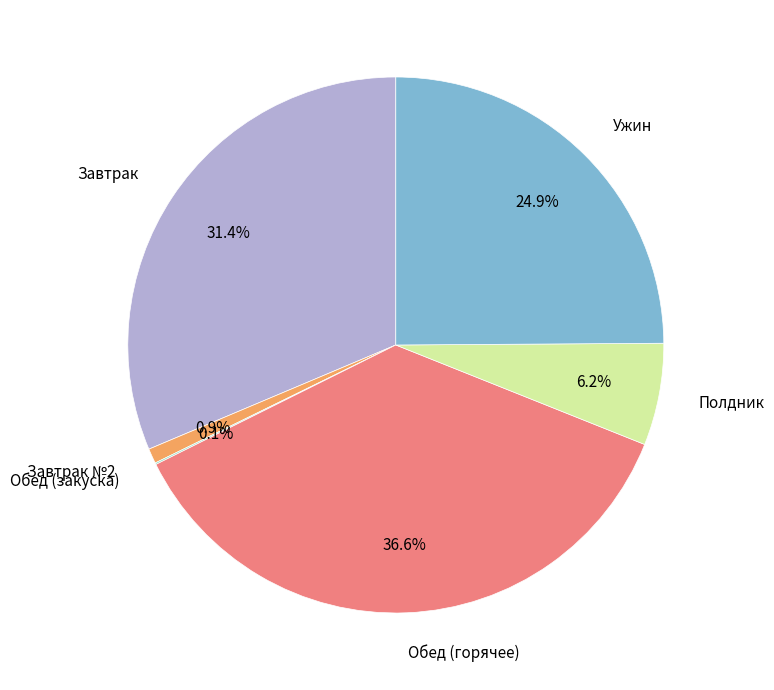

Does any single category account for the majority?

No